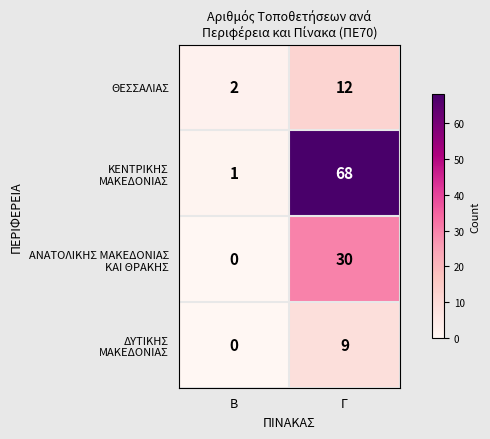

True or false: ΘΕΣΣΑΛΙΑΣ has a value of 2 at Β.

True